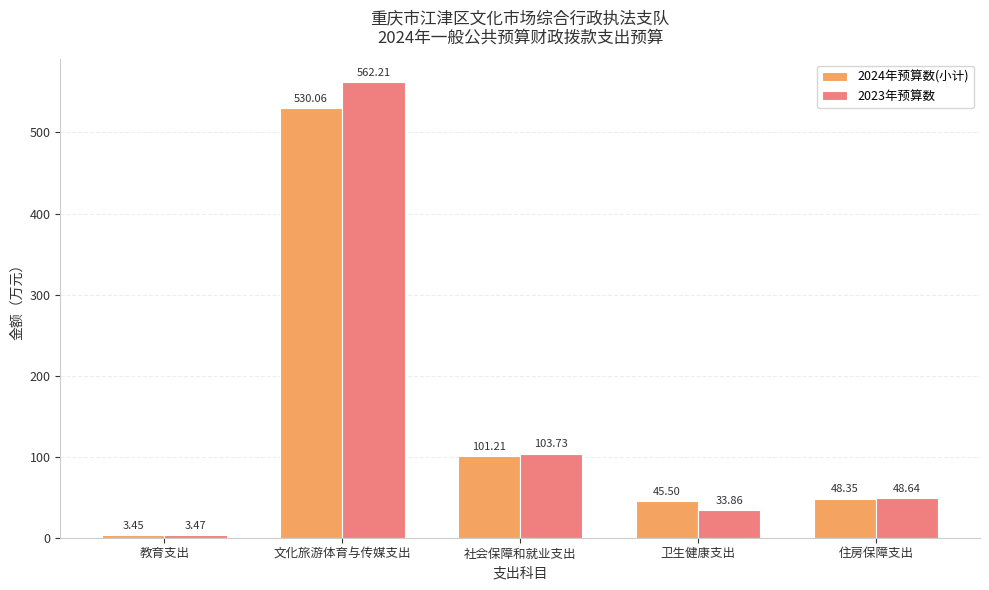

Which series has the largest total across all categories?

2023年预算数